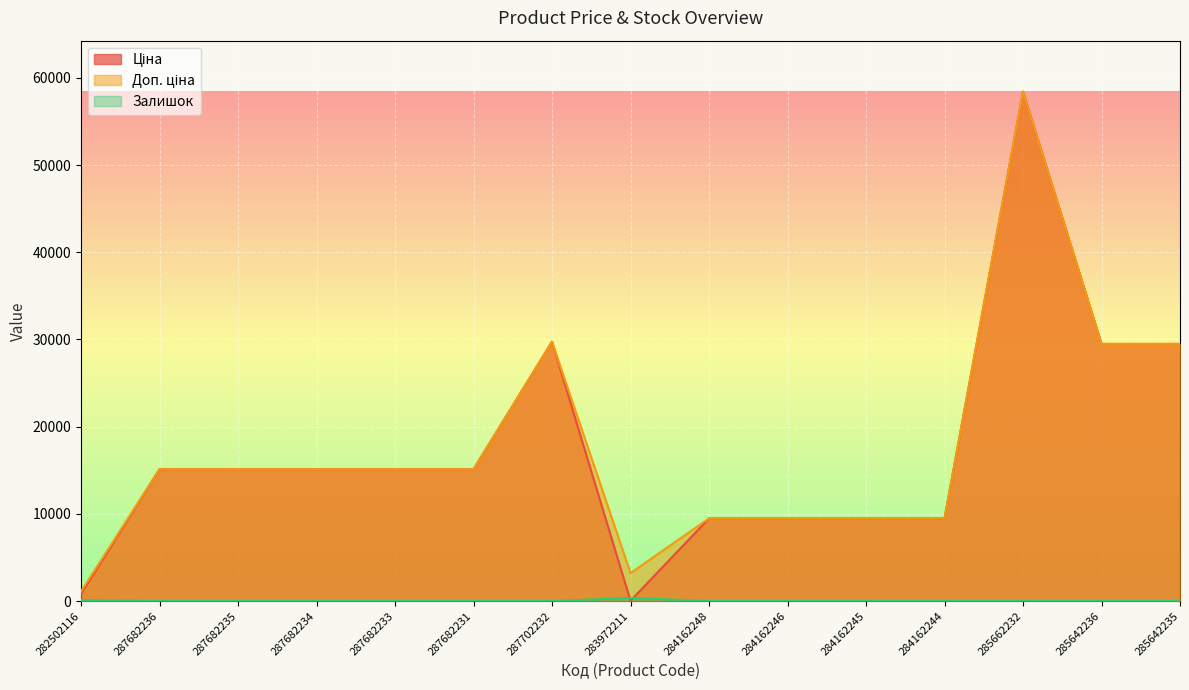

Which series ends up on top after the final intersection of Залишок and Ціна?

Ціна